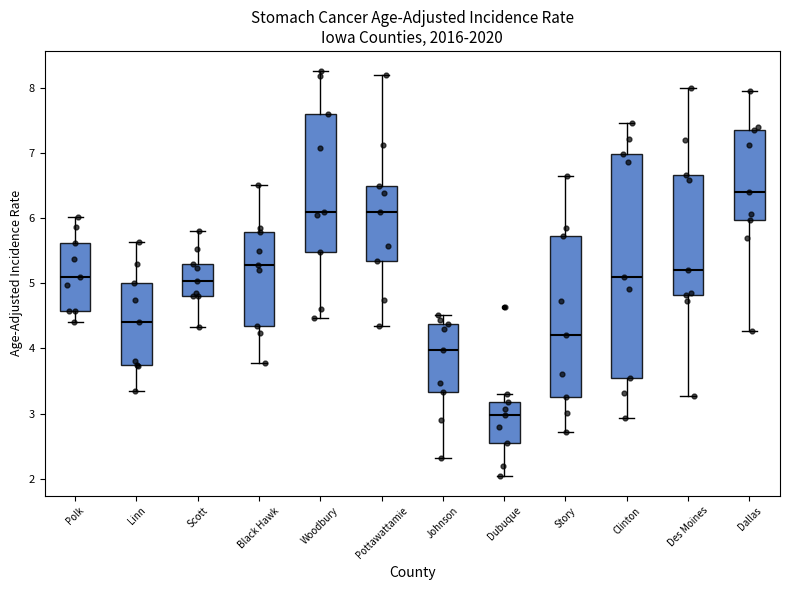

Reading left to right, read every box against the y-axis: the position of its median line, the range the box covers, and the ends of its whiskers. The values are not printed on the chart, so give them approximately, as read against the axis.

Polk: median 5.1, box 4.6 to 5.6, whiskers 4.4 to 6.0
Linn: median 4.4, box 3.7 to 5.0, whiskers 3.3 to 5.6
Scott: median 5.0, box 4.8 to 5.3, whiskers 4.3 to 5.8
Black Hawk: median 5.3, box 4.3 to 5.8, whiskers 3.8 to 6.5
Woodbury: median 6.1, box 5.5 to 7.6, whiskers 4.5 to 8.3
Pottawattamie: median 6.1, box 5.3 to 6.5, whiskers 4.4 to 8.2
Johnson: median 4.0, box 3.3 to 4.4, whiskers 2.3 to 4.5
Dubuque: median 3.0, box 2.5 to 3.2, whiskers 2.0 to 3.3
Story: median 4.2, box 3.3 to 5.7, whiskers 2.7 to 6.6
Clinton: median 5.1, box 3.5 to 7.0, whiskers 2.9 to 7.5
Des Moines: median 5.2, box 4.8 to 6.7, whiskers 3.3 to 8.0
Dallas: median 6.4, box 6.0 to 7.4, whiskers 4.3 to 8.0